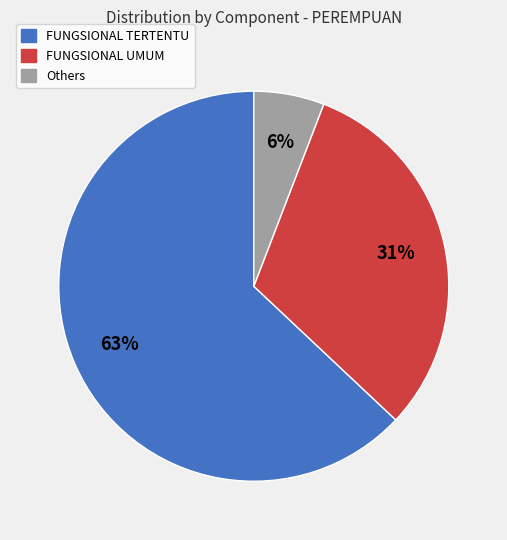

Does any single category account for the majority?

Yes